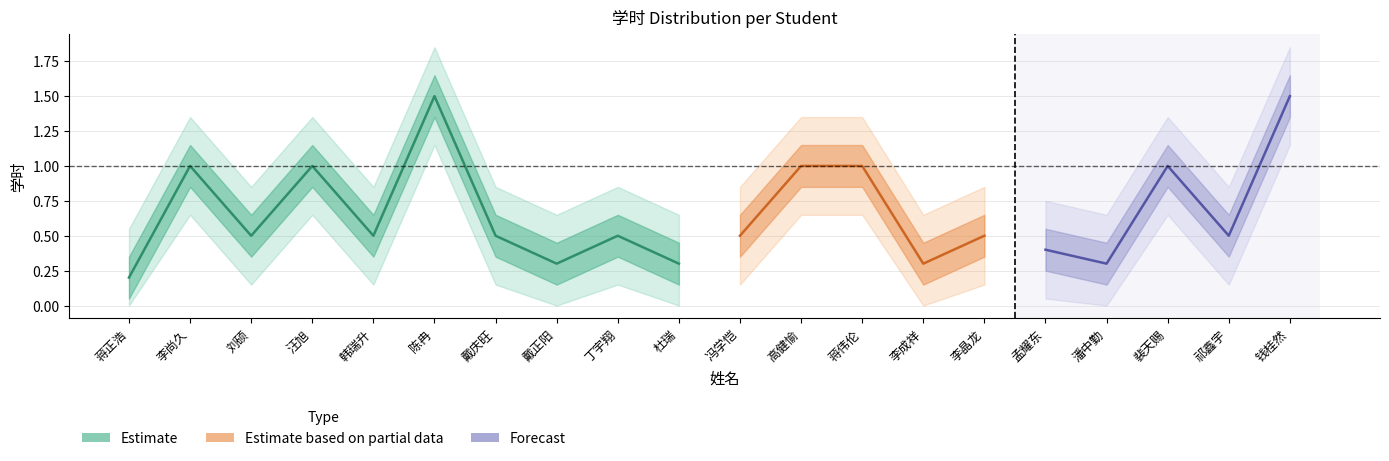

Where is the first local maximum?

李尚久